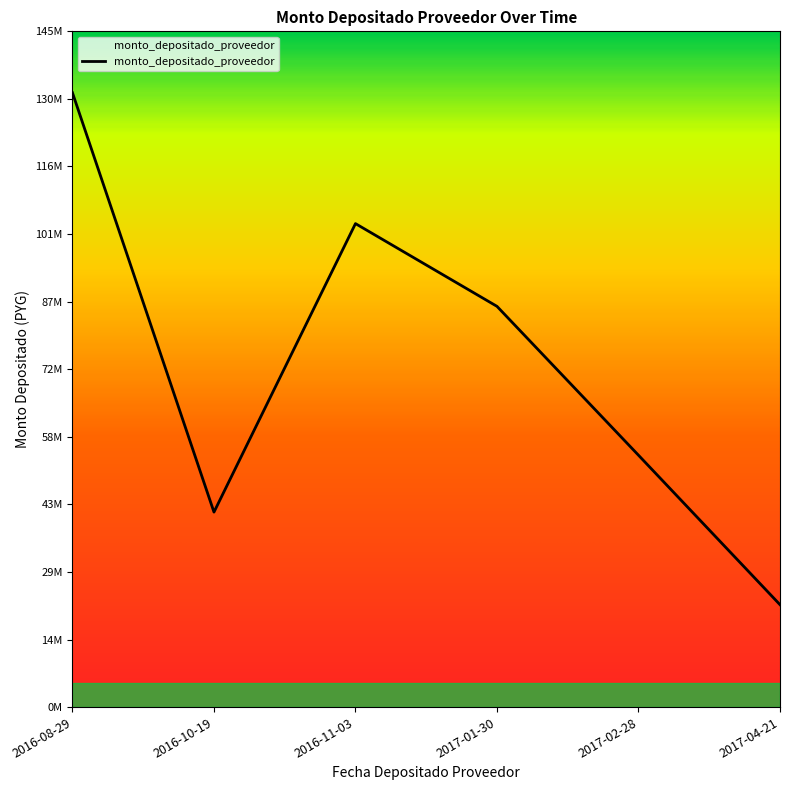

What is the maximum value shown in the chart?

131876539